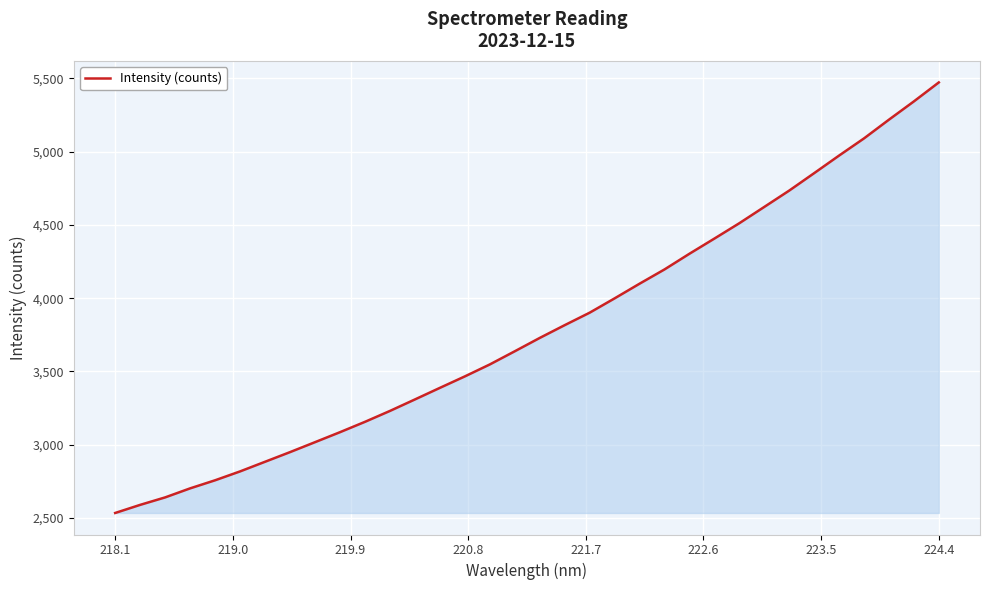

What is the smallest value displayed?

2534.8